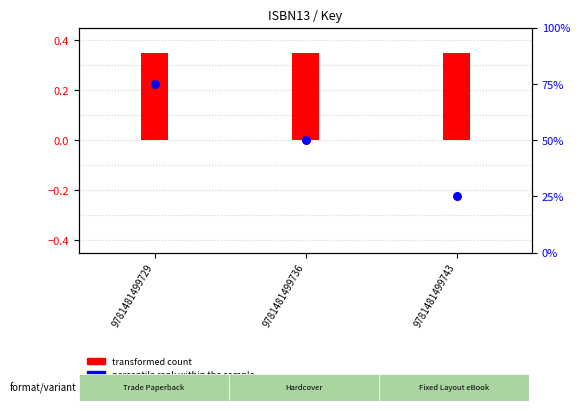

Which series reaches the maximum Y coordinate?

percentile rank within the sample